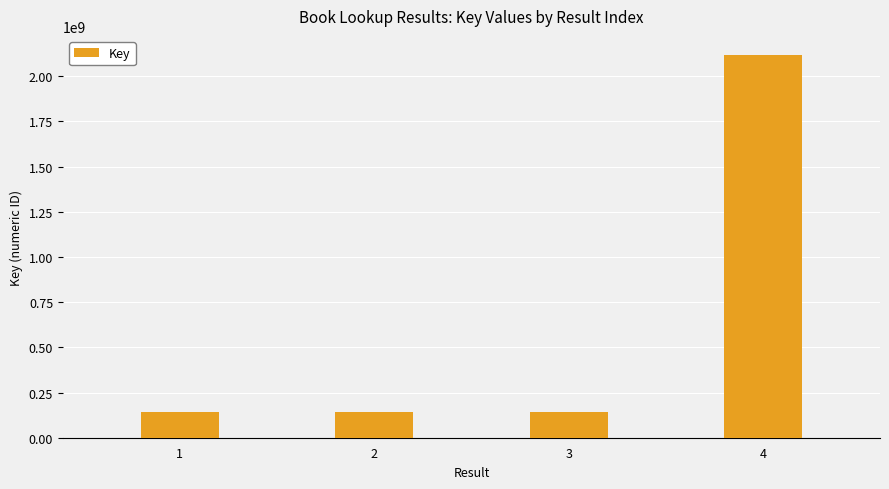

How many bars are there in total?

4